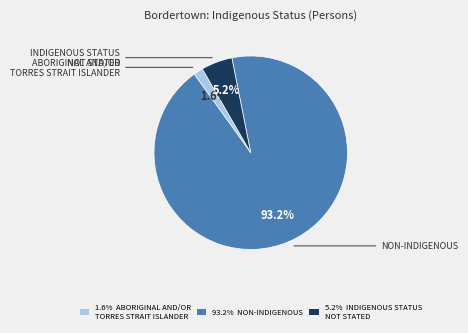

Approximately how many times larger is the value at 1.6% ABORIGINAL AND/OR TORRES STRAIT ISLANDER compared to 5.2% INDIGENOUS STATUS NOT STATED?

0.3